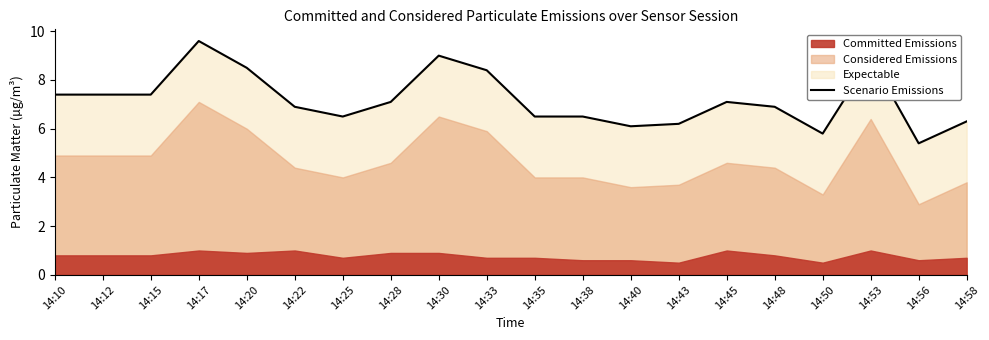

Does the chart have visible grid lines?

No